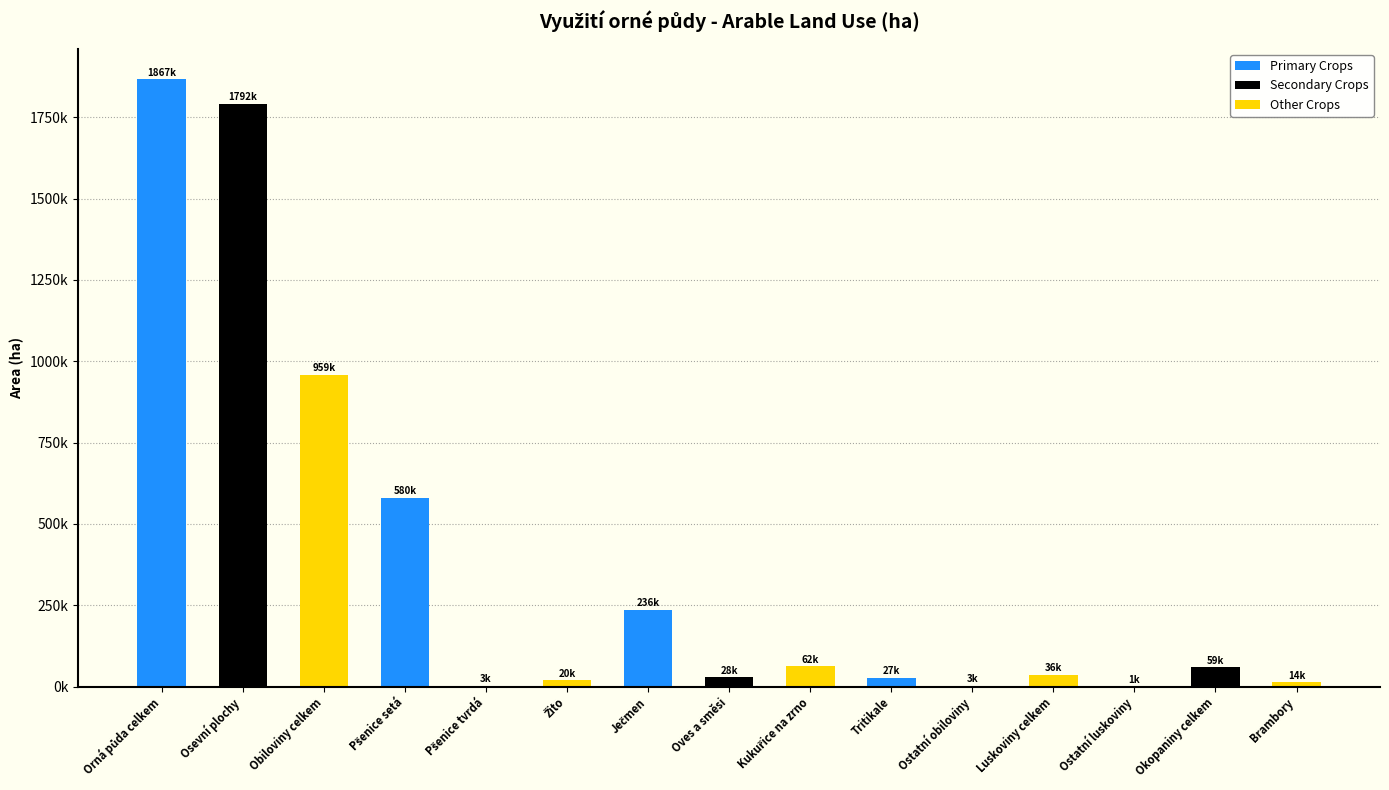

Which label corresponds to the smallest value in the chart?

Ostatní luskoviny